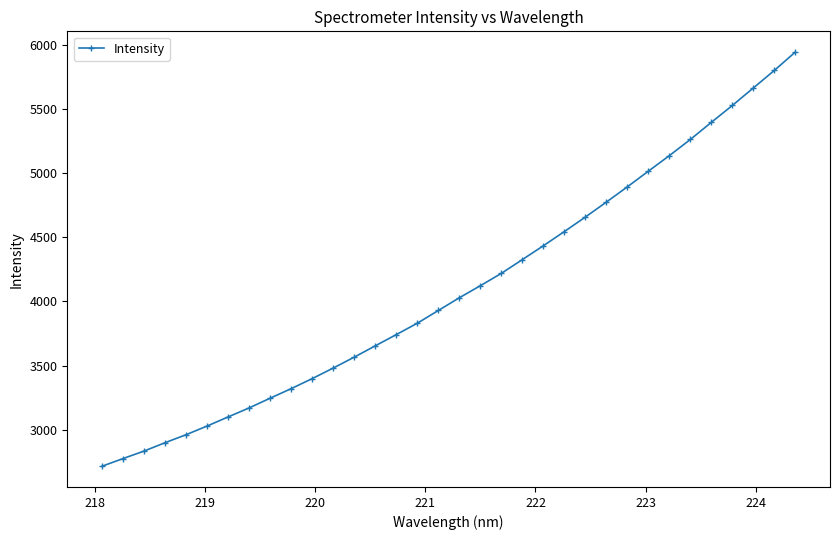

What is the maximum value shown in the chart?

5941.7